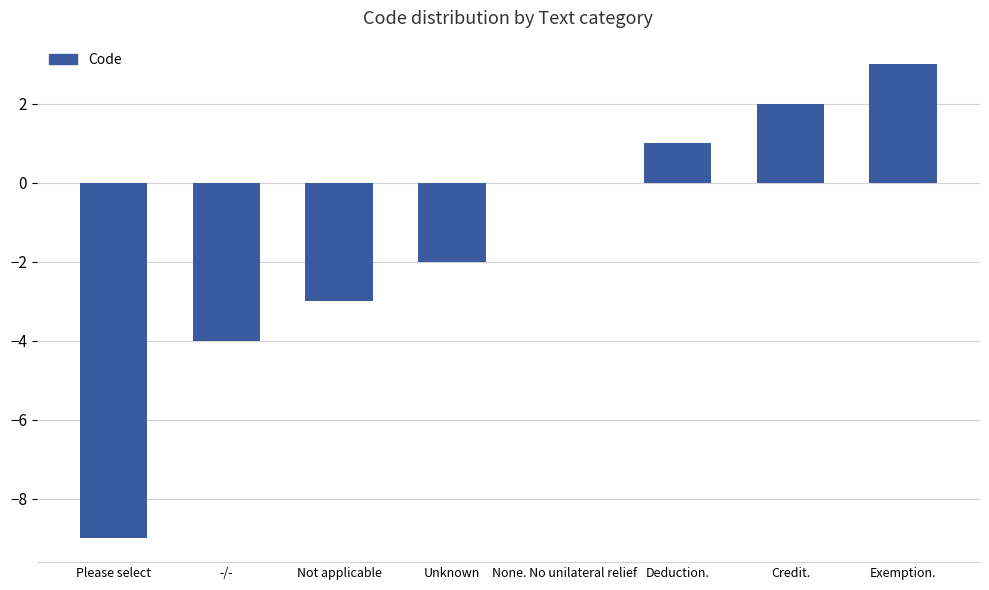

What is the maximum value shown in the chart?

3